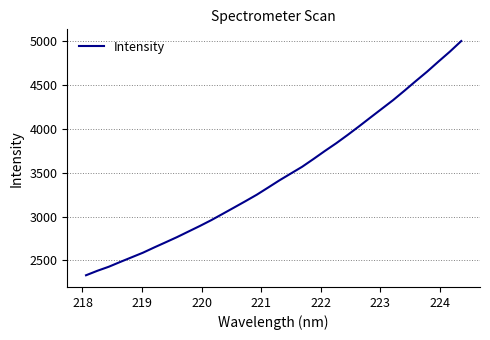

What is the difference between the maximum and minimum values?

2669.4